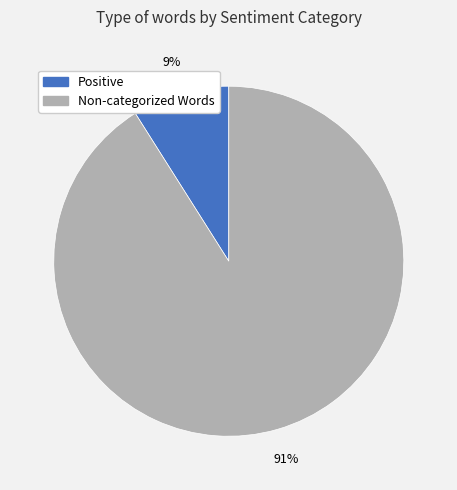

How many slices are in this pie chart?

2